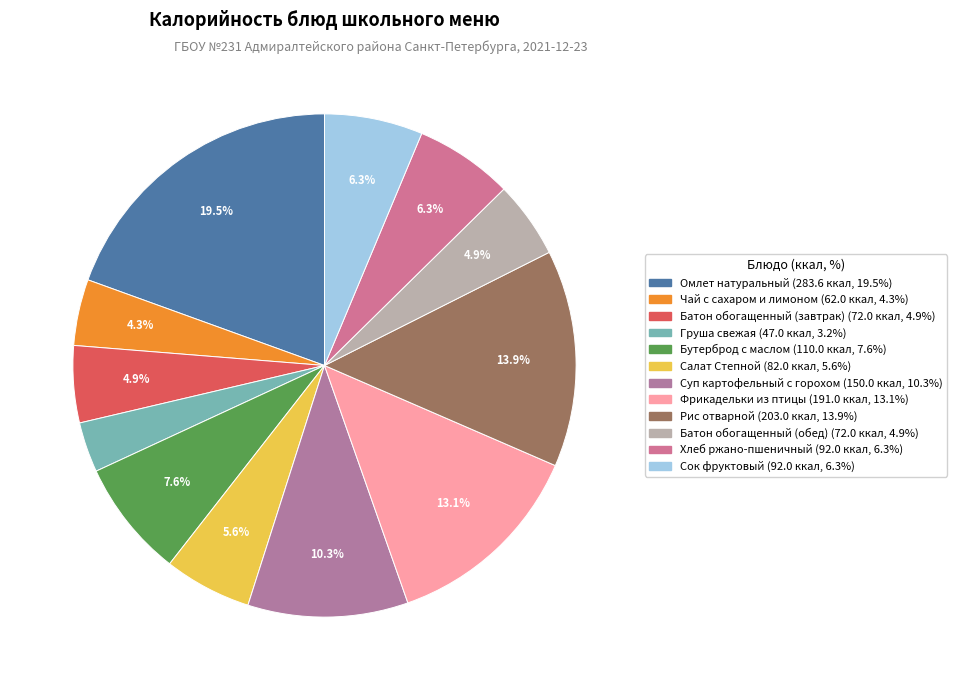

The Хлеб ржано-пшеничный slice represents 13% of the pie. True or false?

False